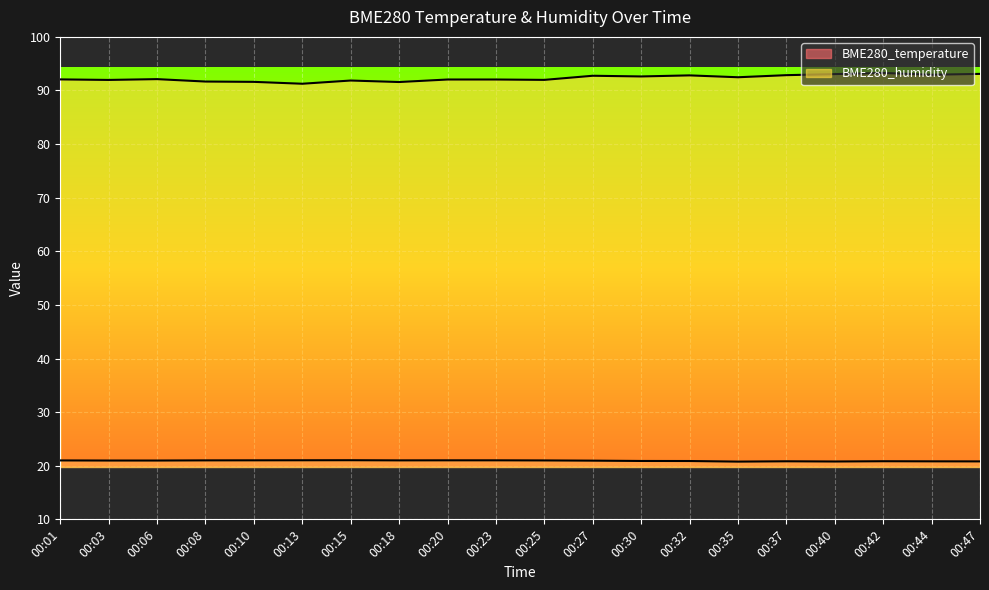

True or false: BME280_temperature and BME280_humidity cross at least once.

False